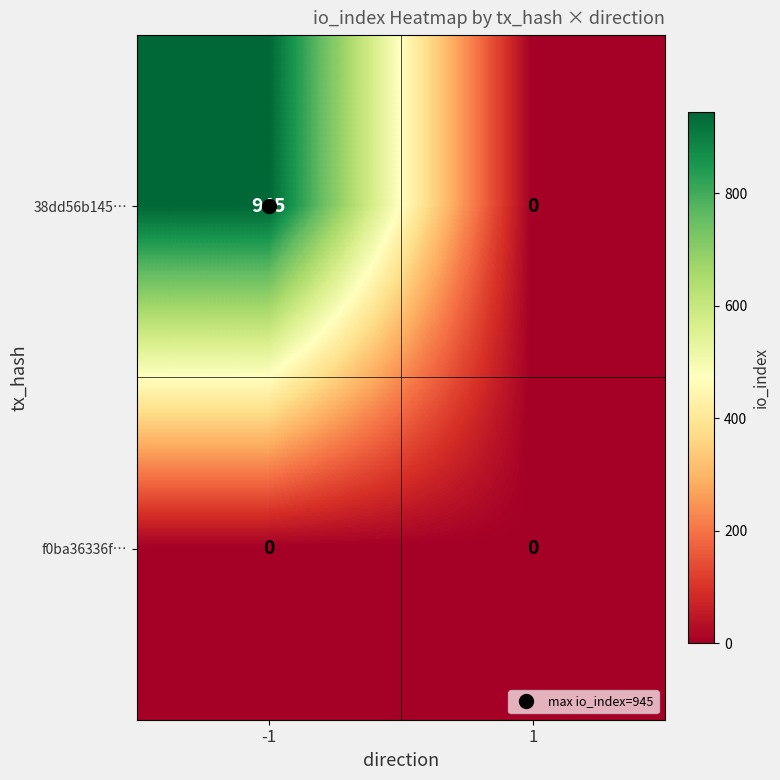

What is the sum of all 38dd56b145… values?

945